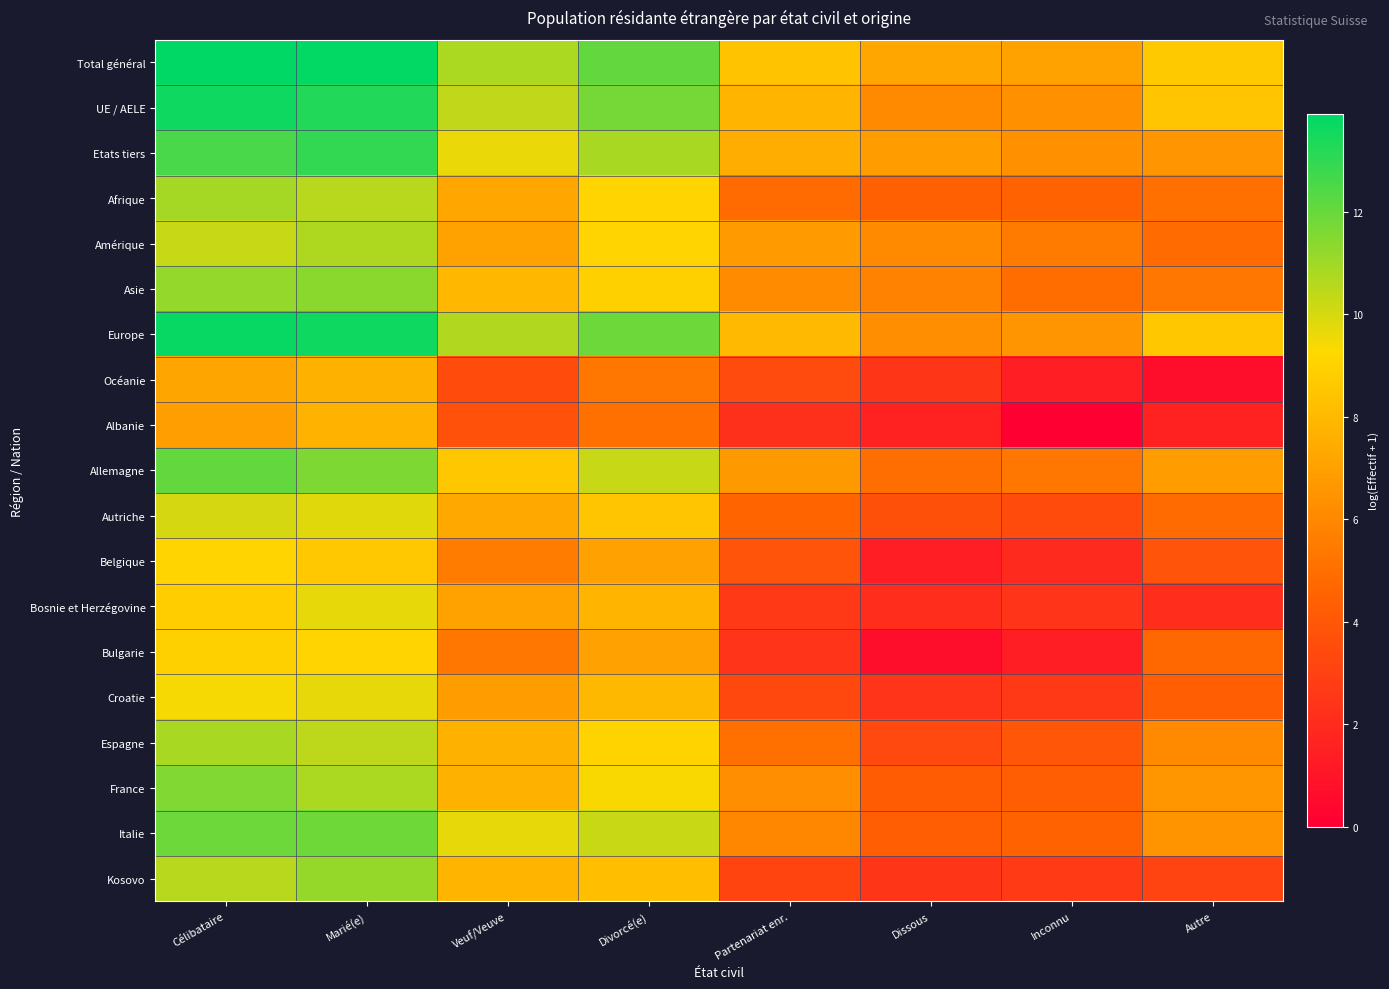

What is the difference between the highest and lowest values at Autre?

8.0